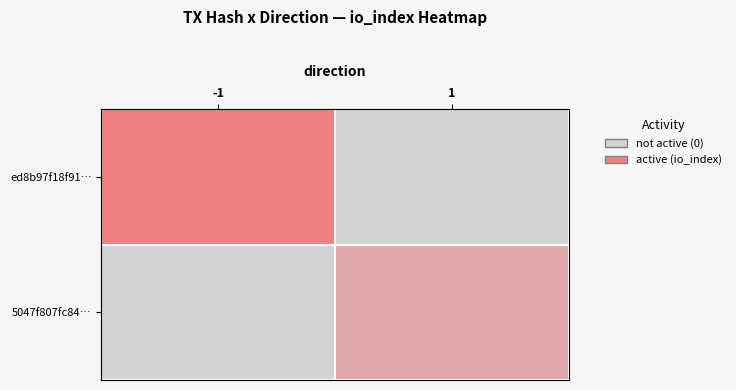

Reading left to right, what are all the values shown in this chart?

ed8b97f18f91…: -1=10	1=0
5047f807fc84…: -1=0	1=5